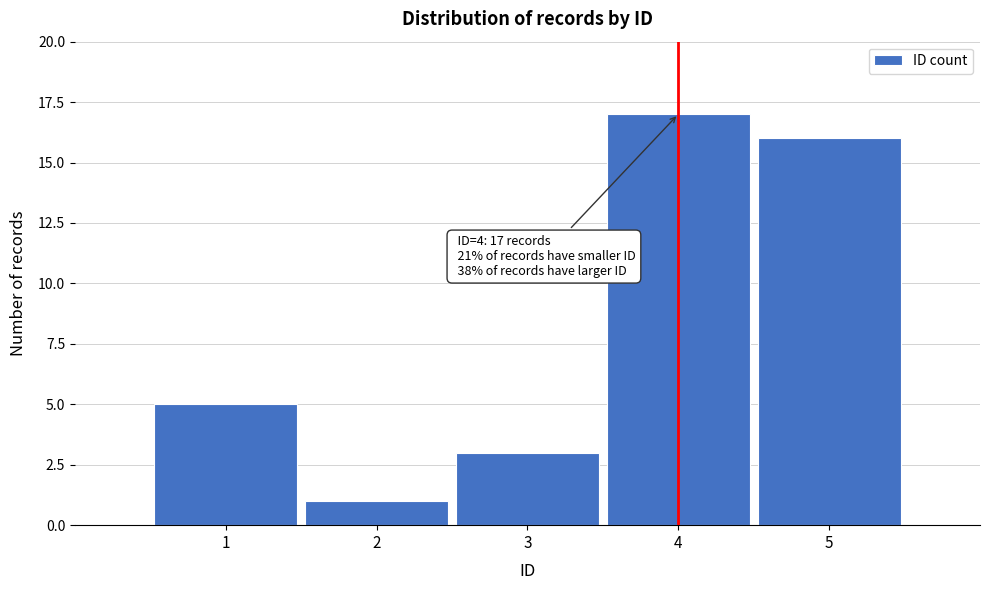

Reading left to right, extract all data points from this chart.

5	1	3	17	16